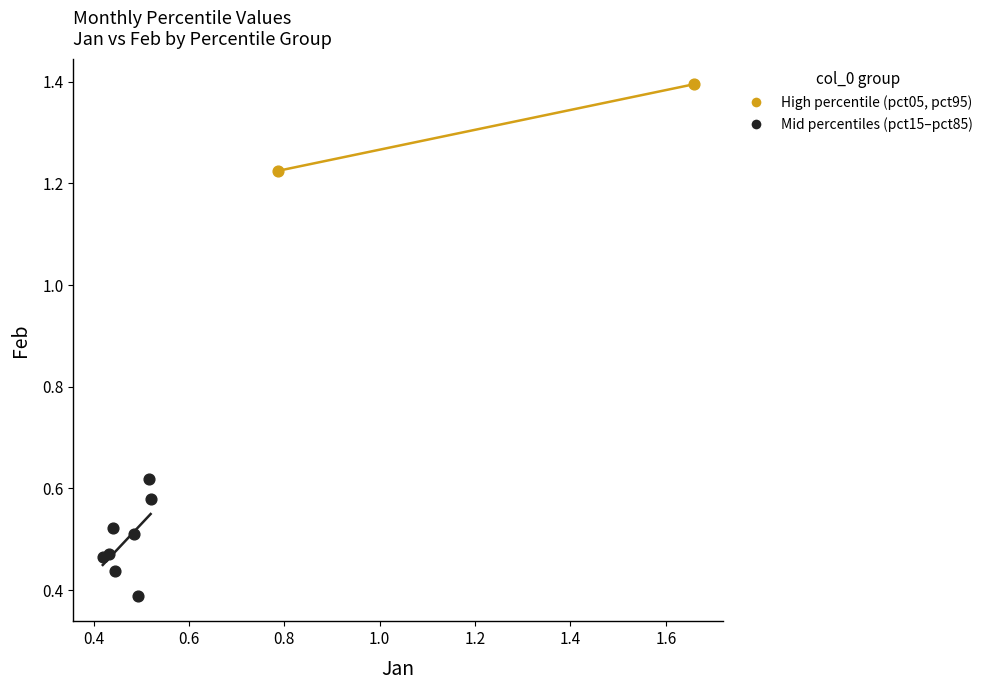

What are all the series names shown in the legend?

High percentile (pct05, pct95), Mid percentiles (pct15–pct85)